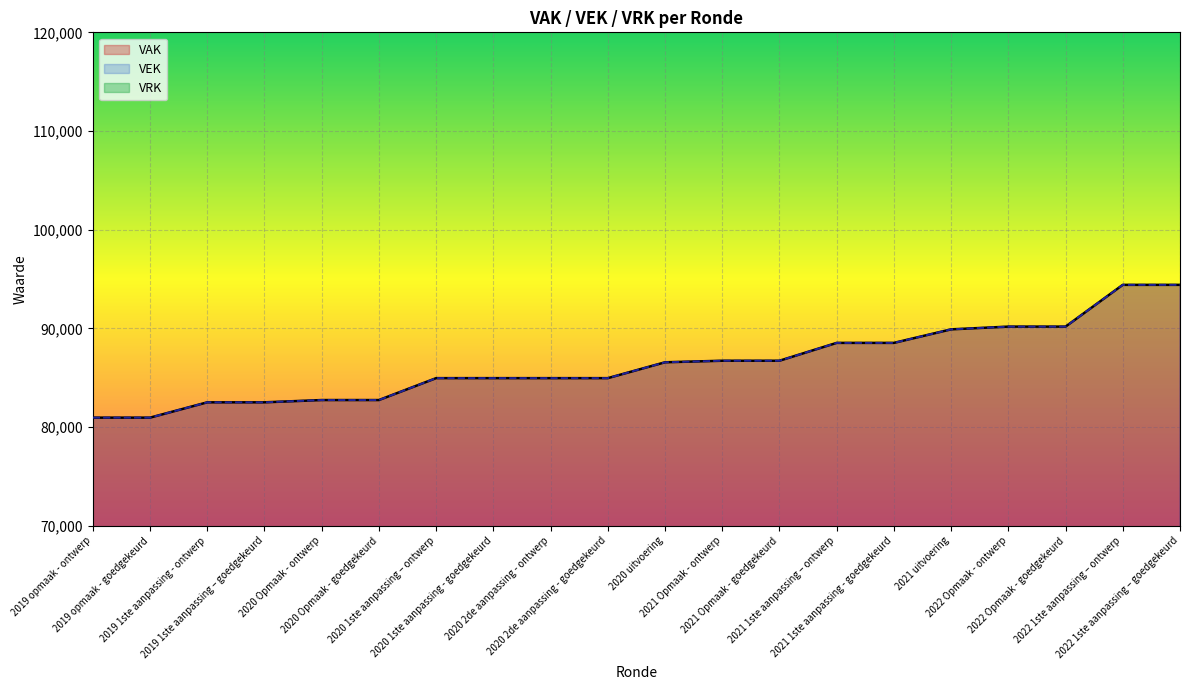

The value of VEK at 2019 opmaak - goedgekeurd is 131636. True or false?

False